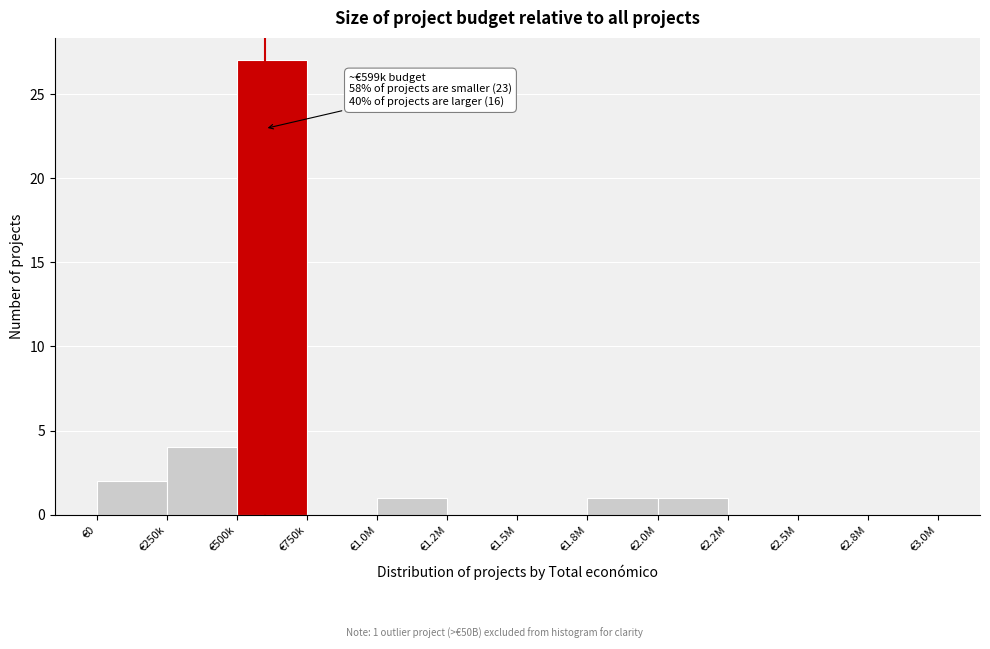

Reading left to right, what are all the values shown in this chart?

€0=2	€250k=4	€500k=27	€750k=0	€1.0M=1	€1.2M=0	€1.5M=0	€1.8M=1	€2.0M=1	€2.2M=0	€2.5M=0	€2.8M=0